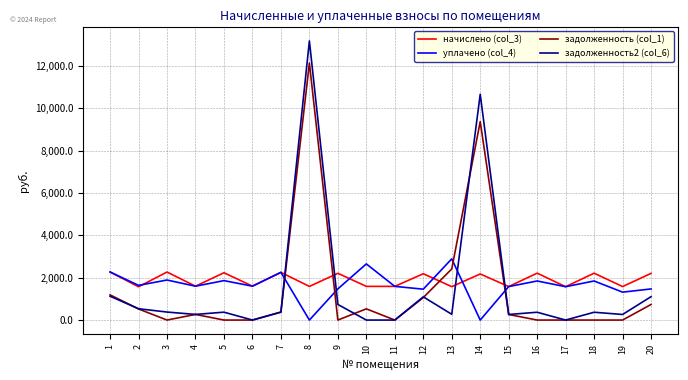

What is the highest value of the задолженность2 (col_6) series?

13173.9